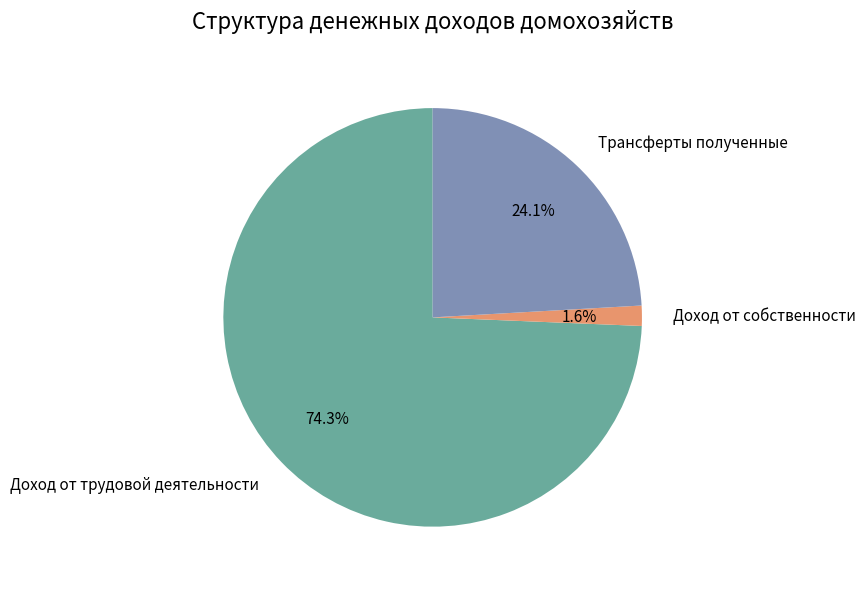

Is Доход от трудовой деятельности the majority of the pie?

Yes